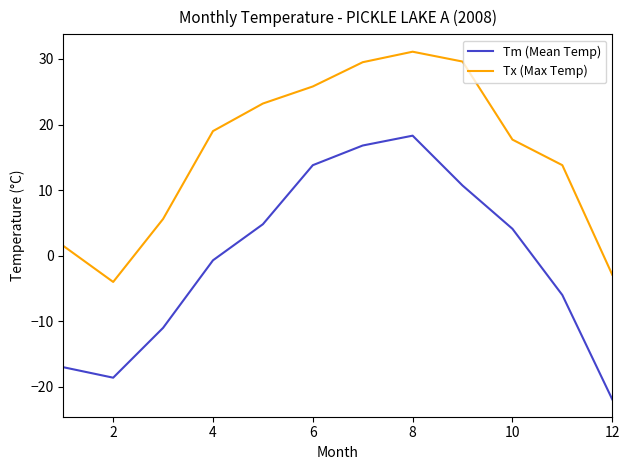

What is the greatest value displayed?

31.1